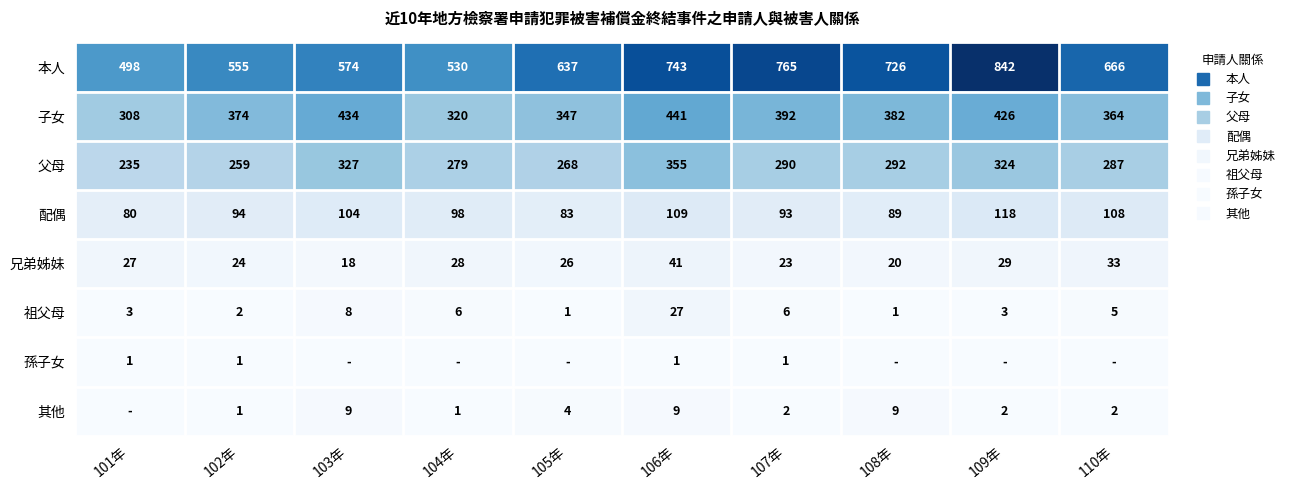

Between 102年 and 104年, which is larger?

102年